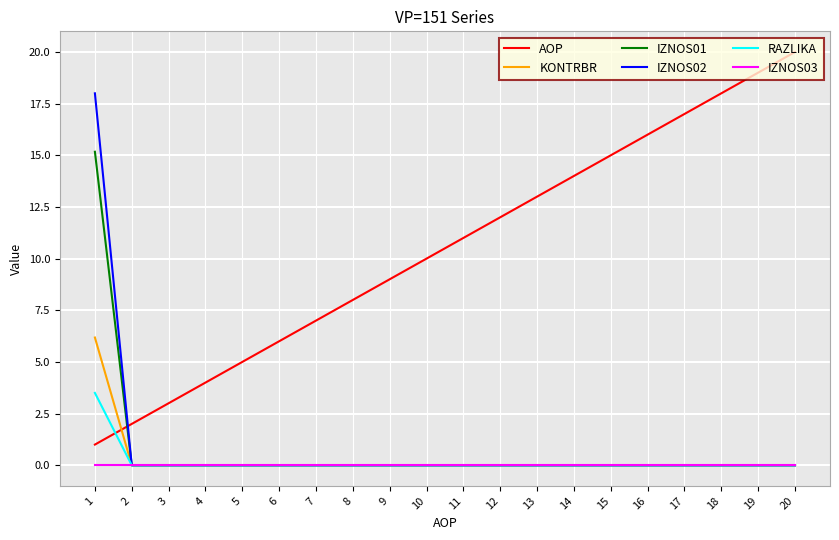

Where is AOP nearest to the value 10?

10